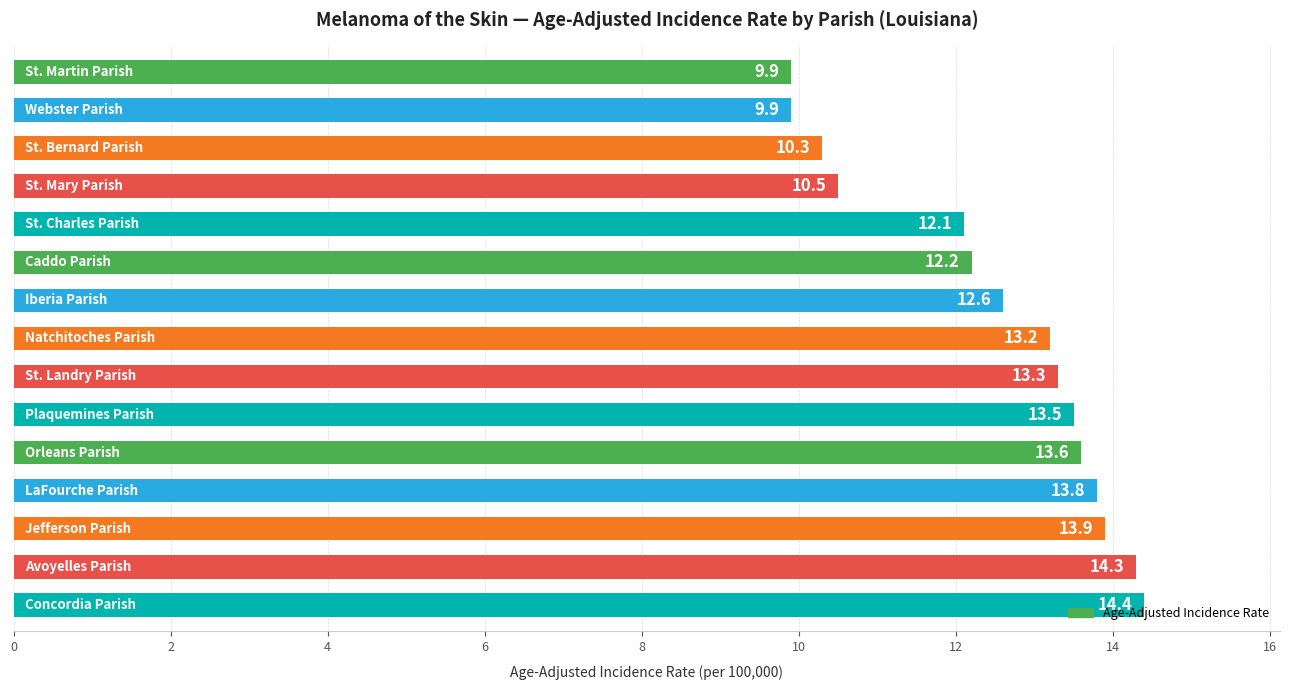

What is the greatest value displayed?

14.4